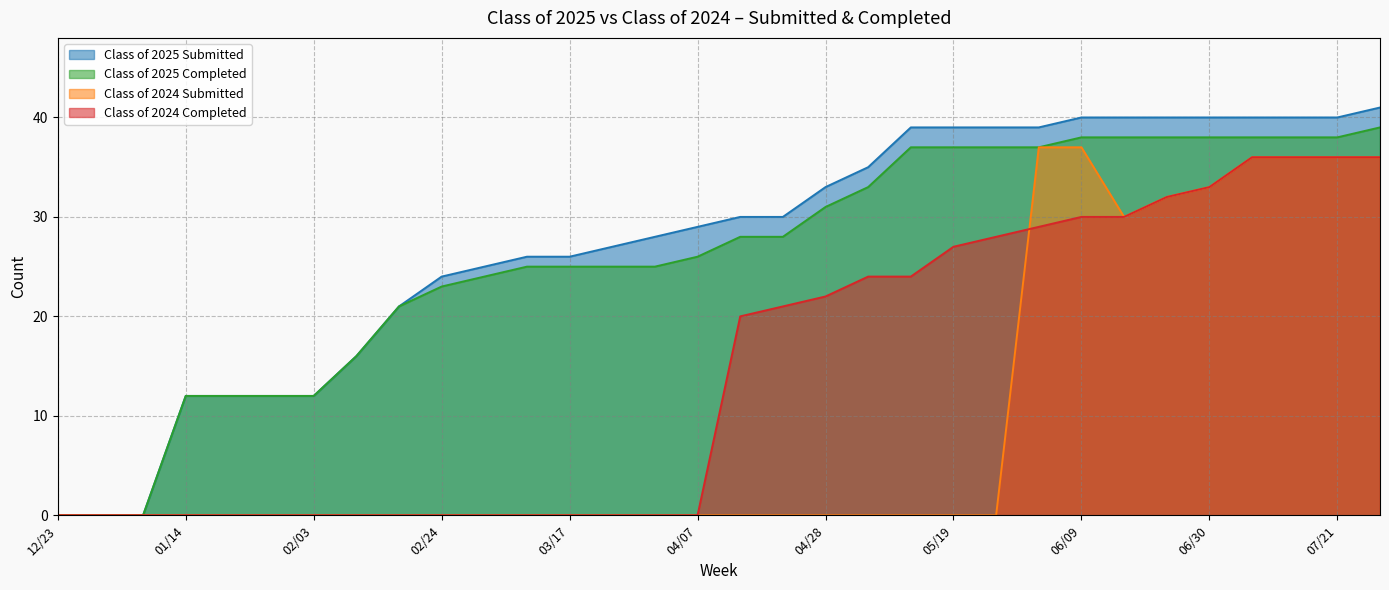

What is the label of the 9th point from the left?

02/18